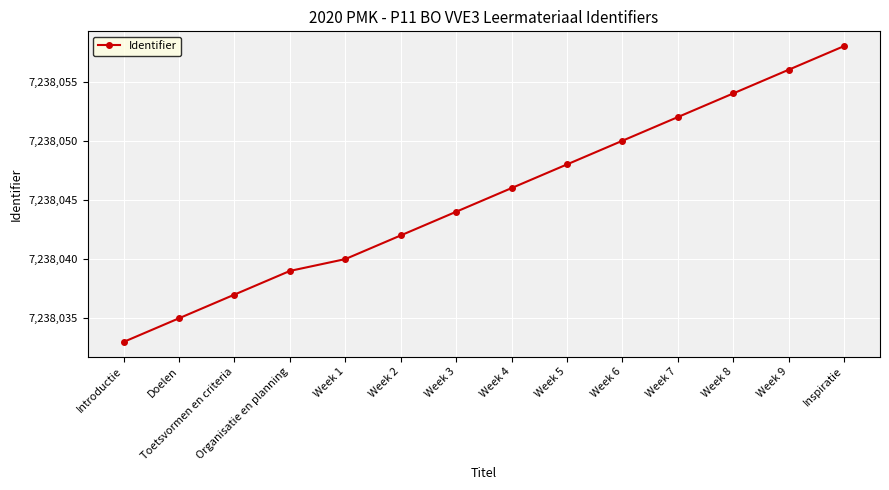

What is the value of the 8th point from the left?

7238046